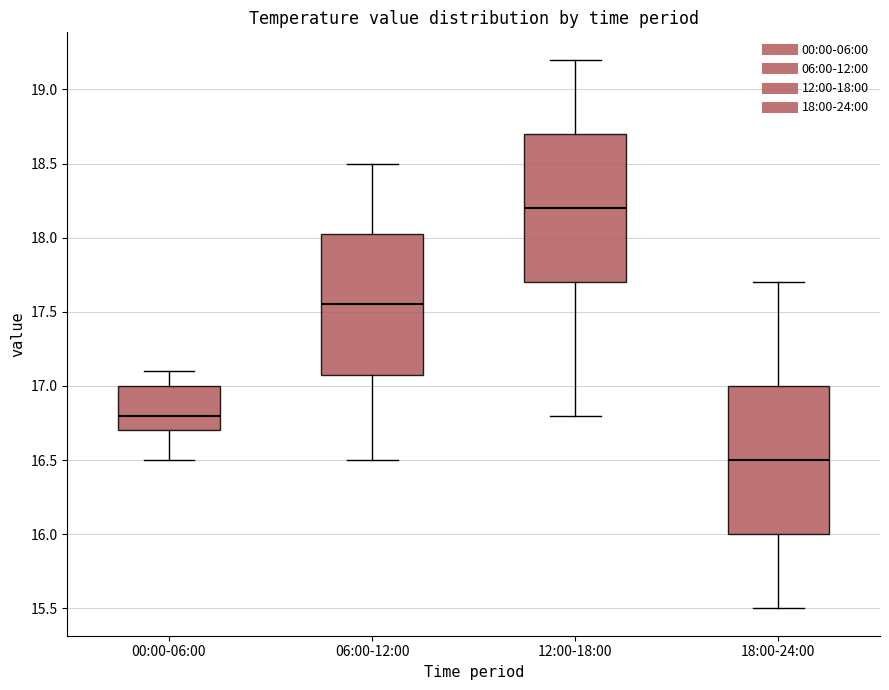

Where does the upper whisker of the box for 00:00-06:00 end on the y-axis? The values are not printed on the chart, so give them approximately, as read against the axis.

17.10